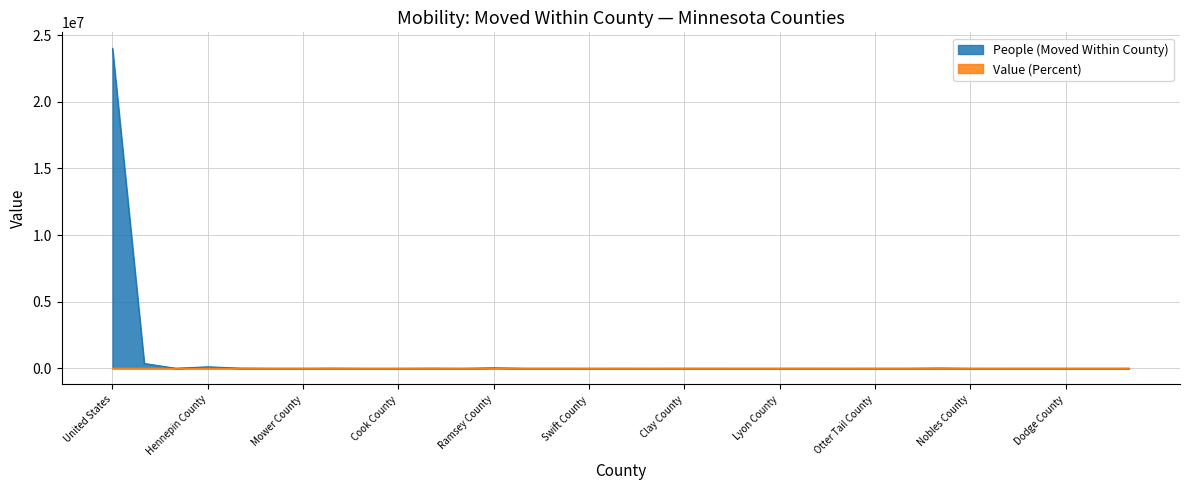

What is the total value across all series at Otter Tail County?

3376.7